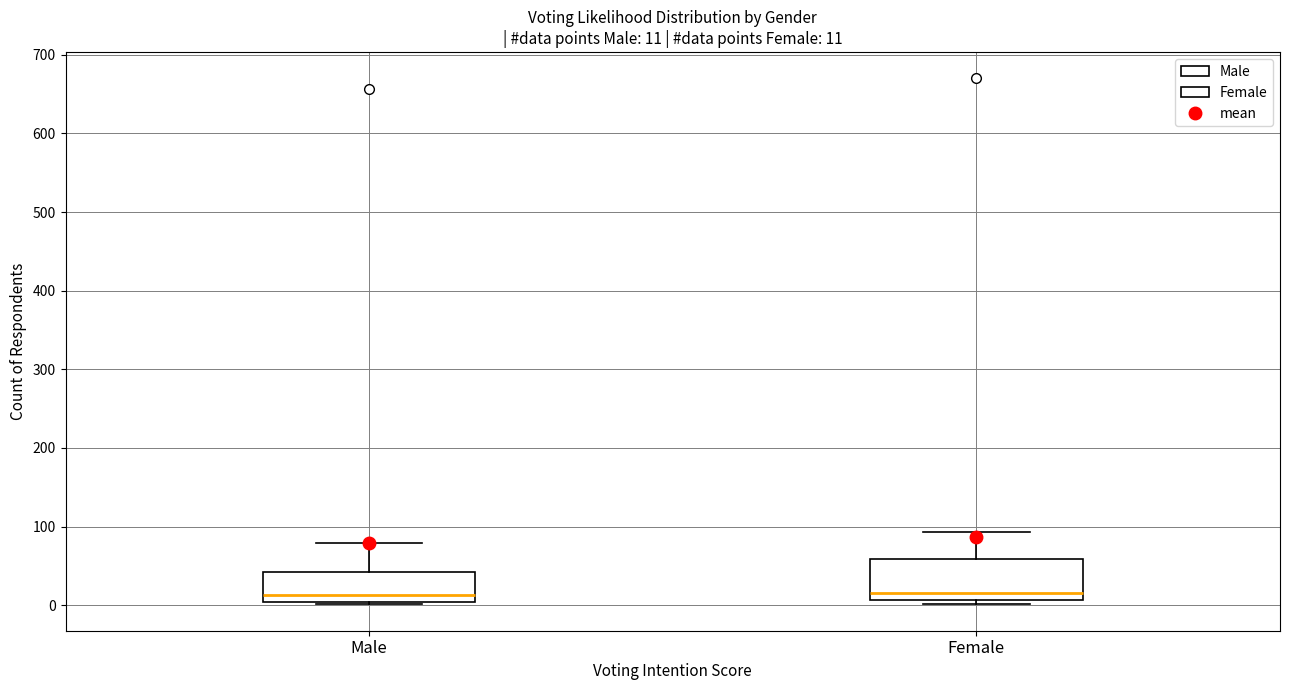

Comparing the boxes themselves (not the whiskers), which one is the tallest?

Female